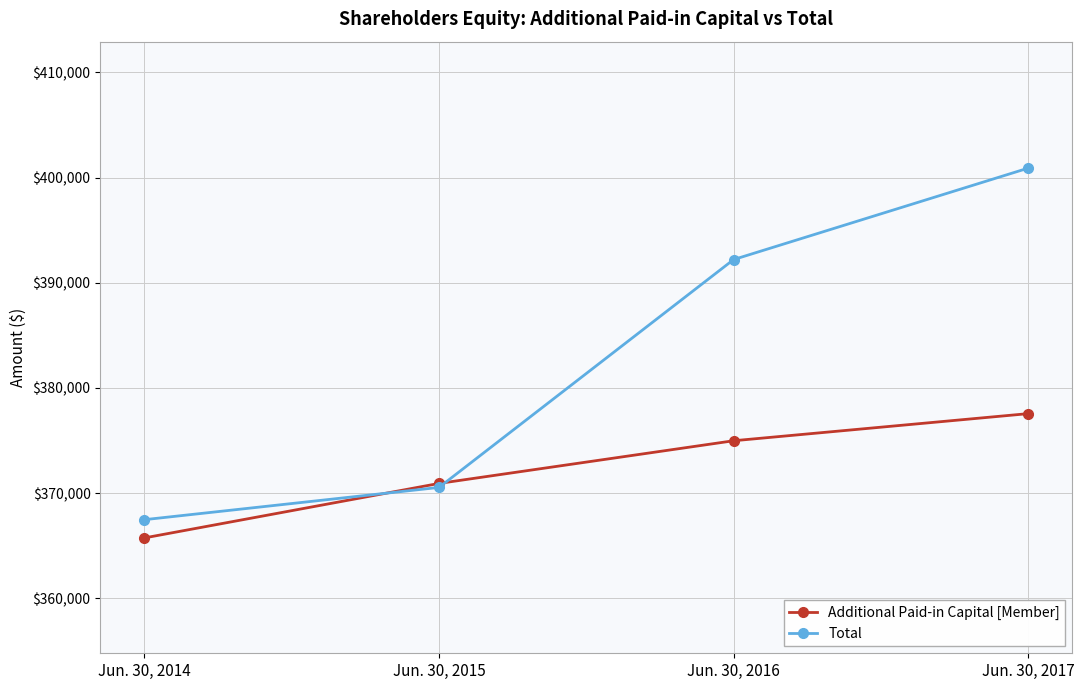

Which series has the largest total across all categories?

Total